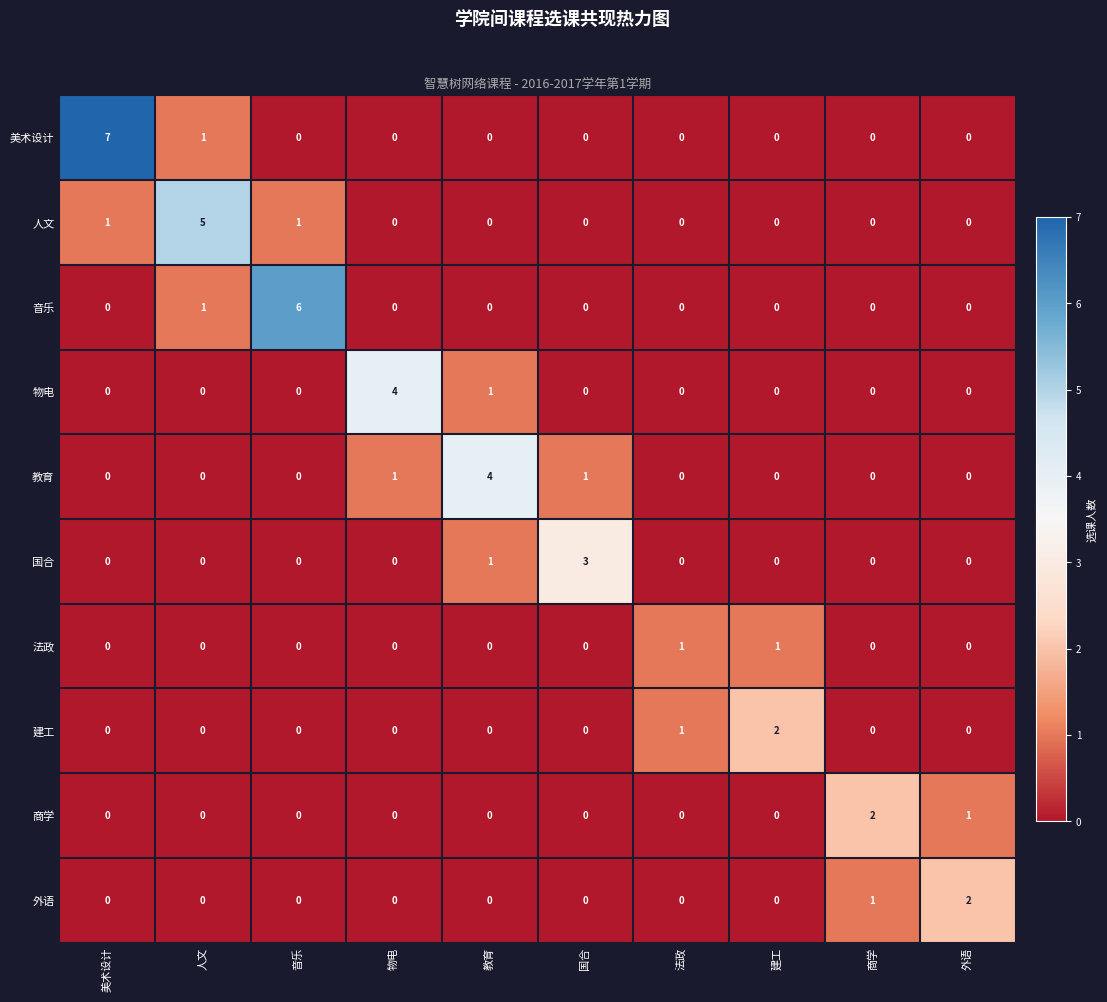

True or false: 法政 has a value of 0 at 商学.

True